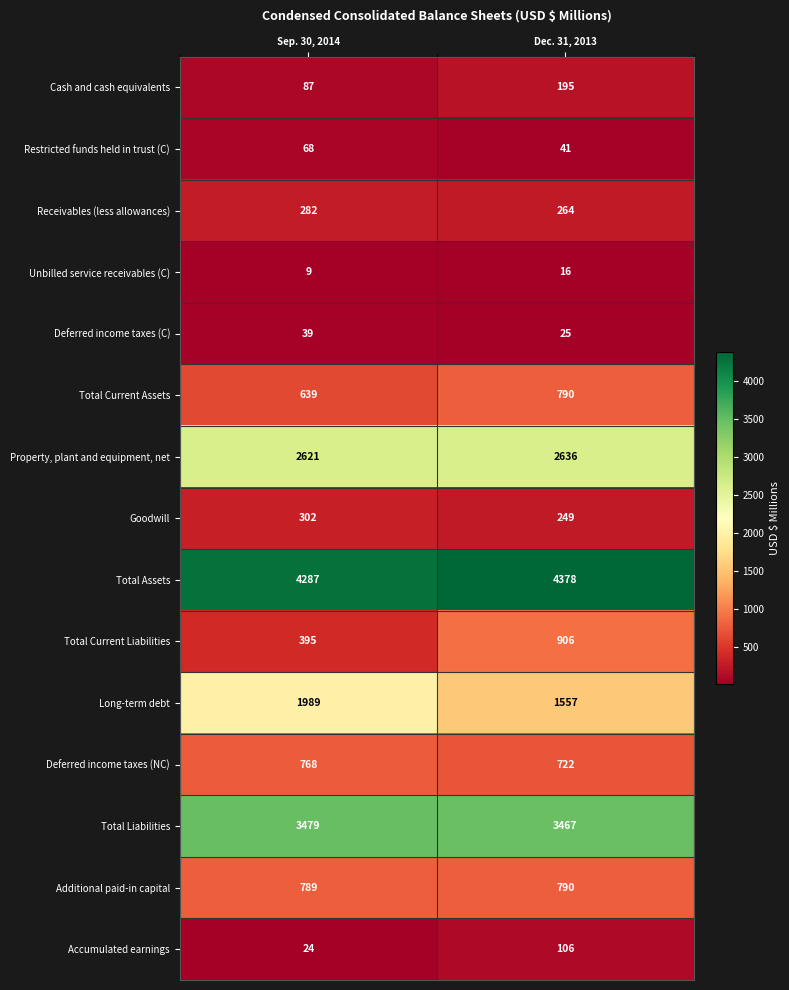

What is the total value across all series at Sep. 30, 2014?

15778